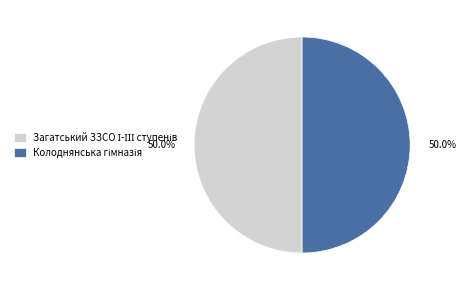

Approximately how many times larger is the value at Загатський ЗЗСО І-ІІІ ступенів compared to Колоднянська гімназія?

1.0